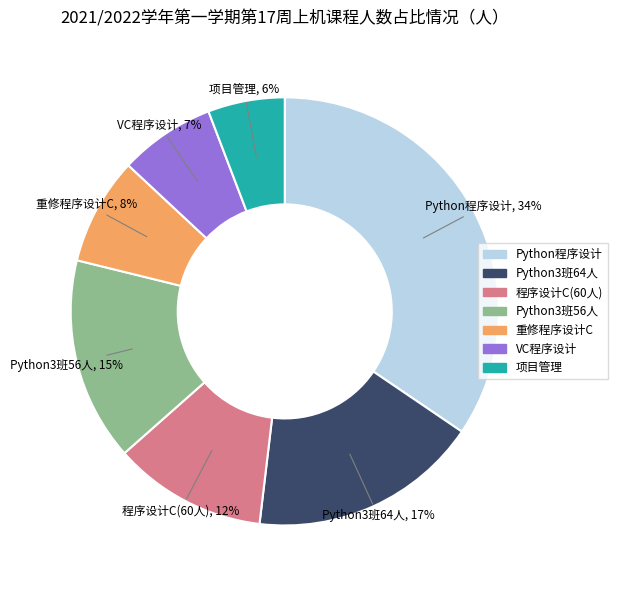

How many segments does this pie chart have?

7